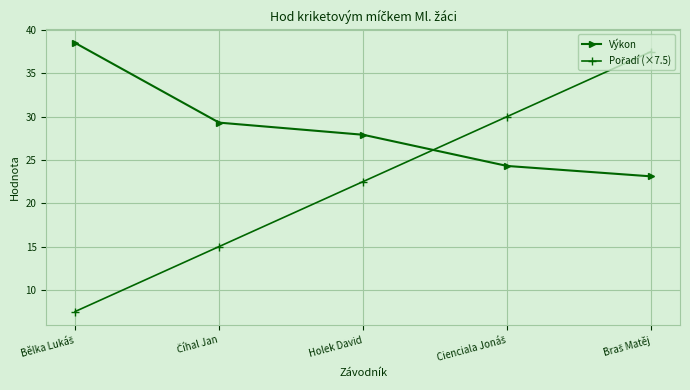

Which series has the largest total across all categories?

Výkon